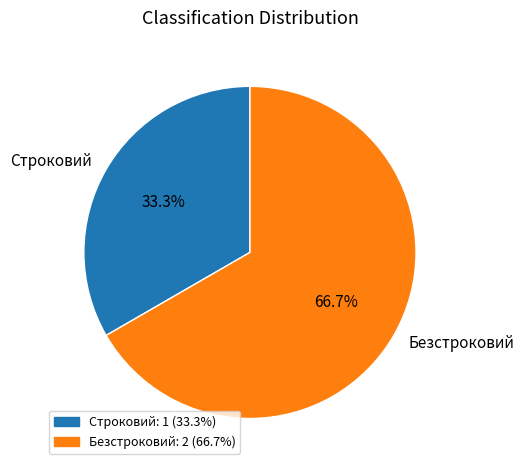

Does any single category account for the majority?

Yes